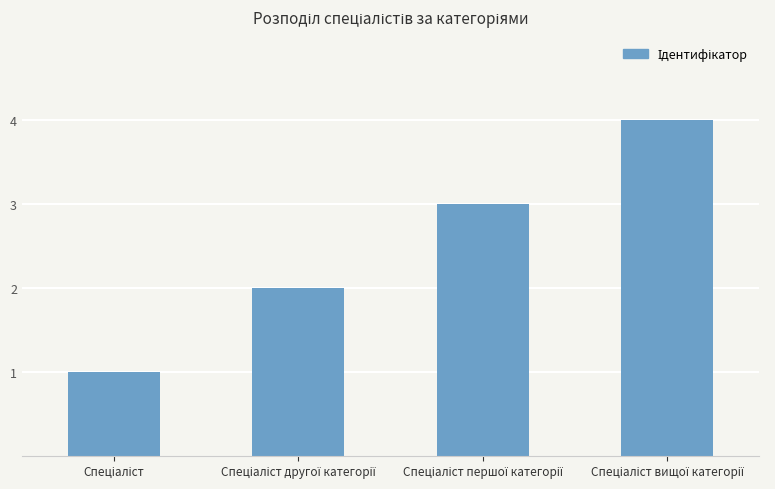

What is the maximum value shown in the chart?

4